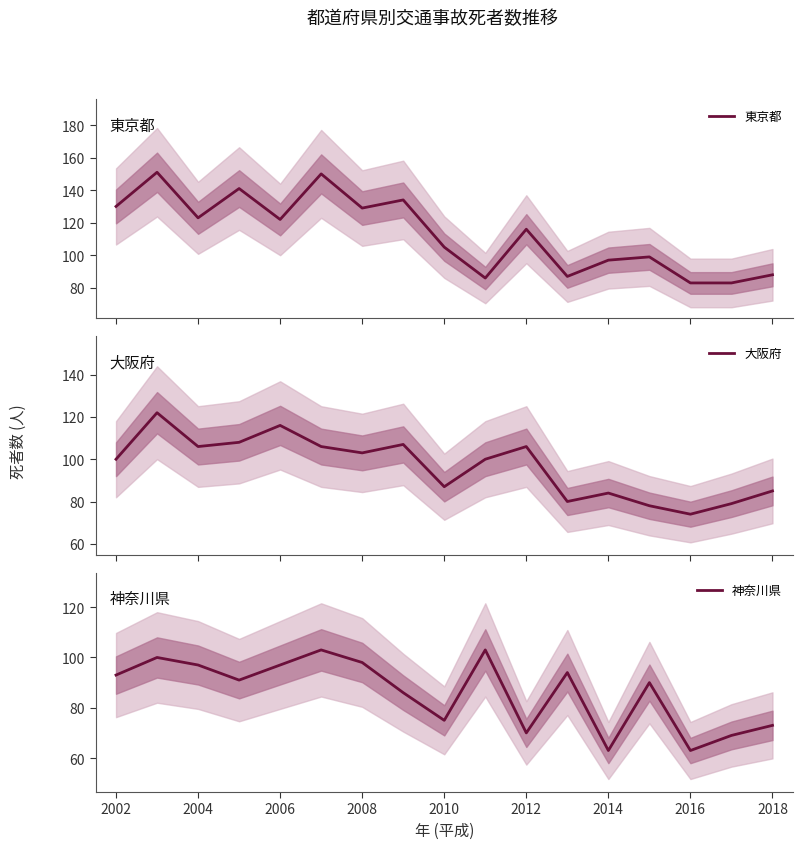

True or false: 神奈川県 and 東京都 intersect in this chart.

True